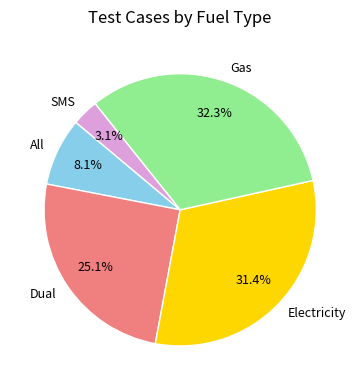

Which slice is the largest?

Gas